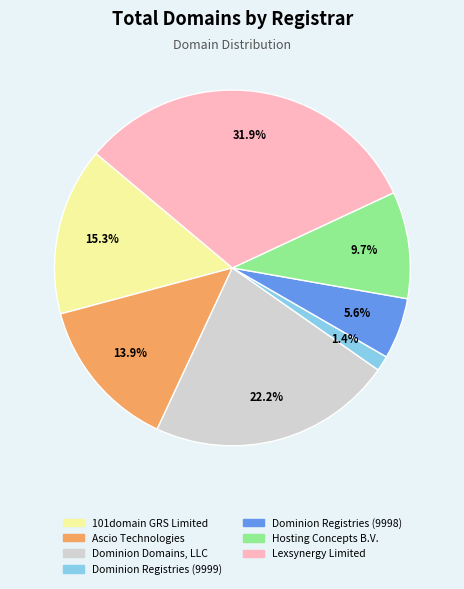

What percentage is the Dominion Registries (9998) slice, to the nearest percent?

6%